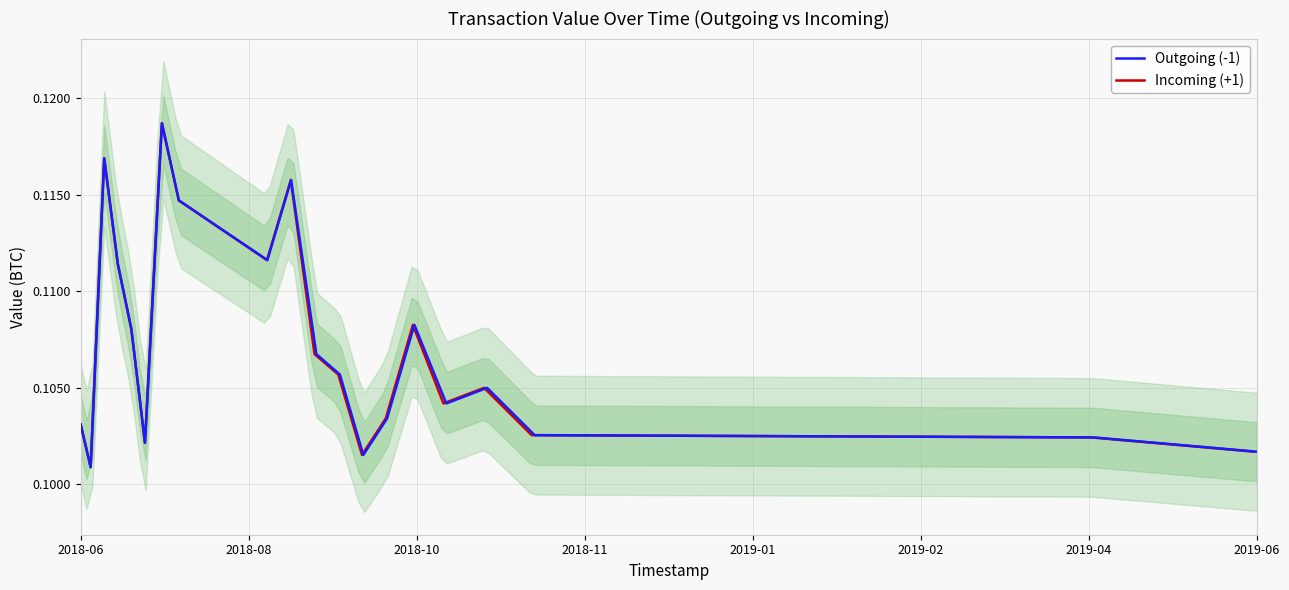

What is the highest value of the Outgoing (-1) series?

0.1